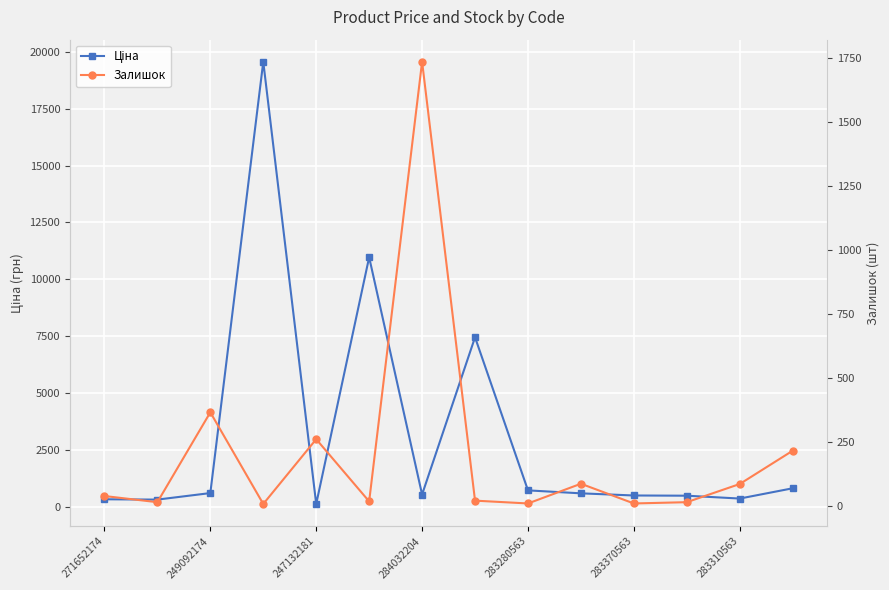

How many intersections are there between Ціна and Залишок?

4